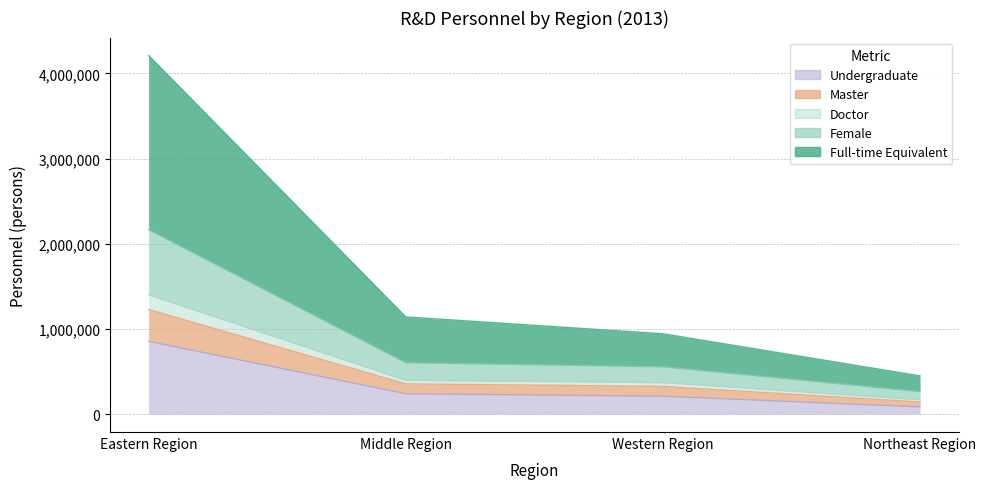

True or false: Undergraduate has a value of 363625 at Middle Region.

False